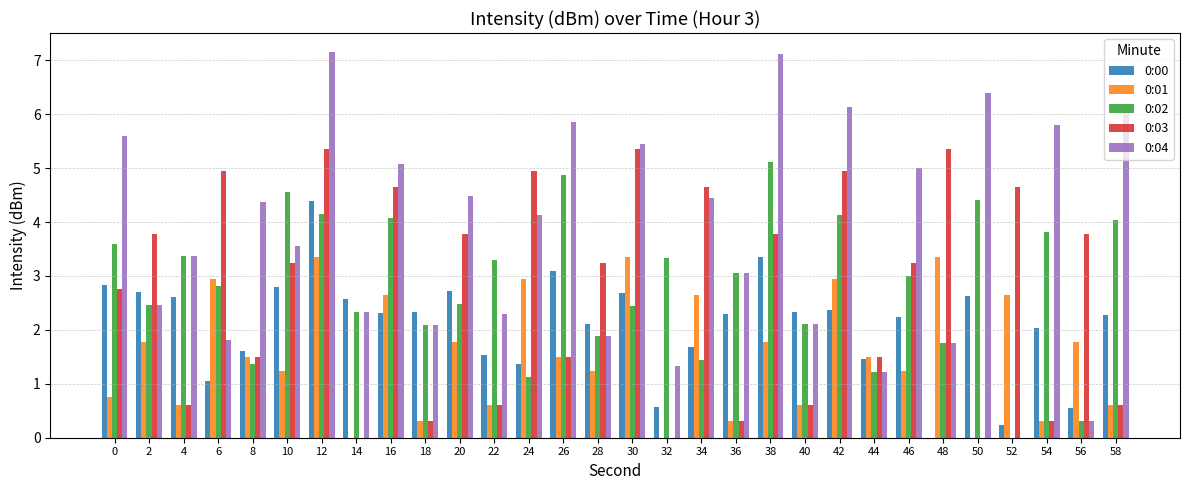

What is the highest value of the 0:04 series?

7.1